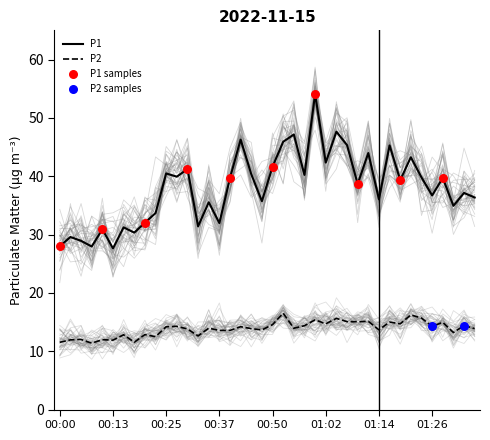

At which category is the sum across all series the highest?

00:59